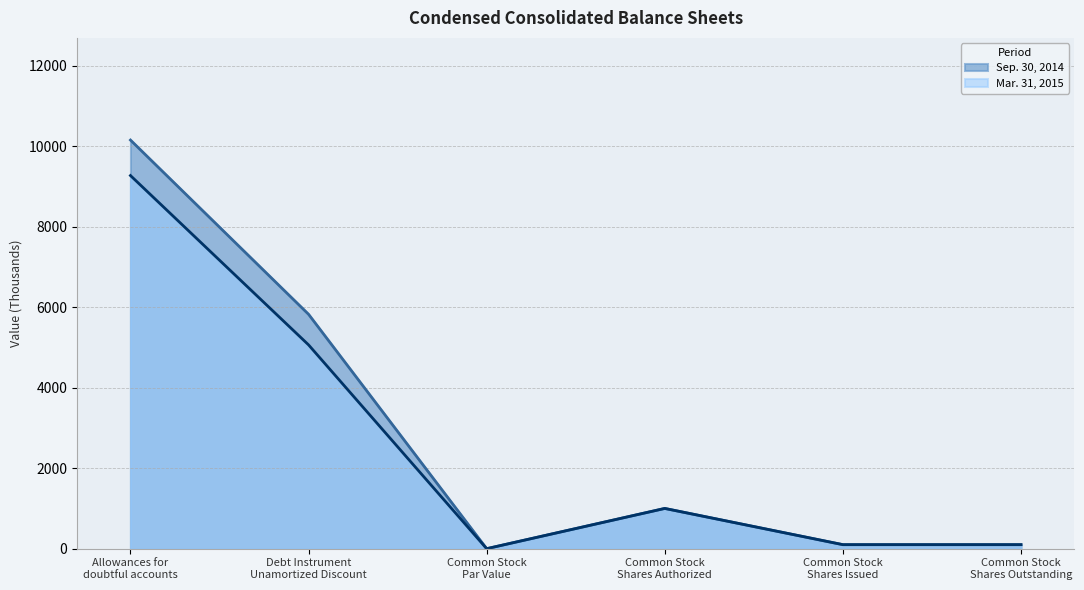

Where is the first local maximum for Mar. 31, 2015?

Common Stock
Shares Authorized